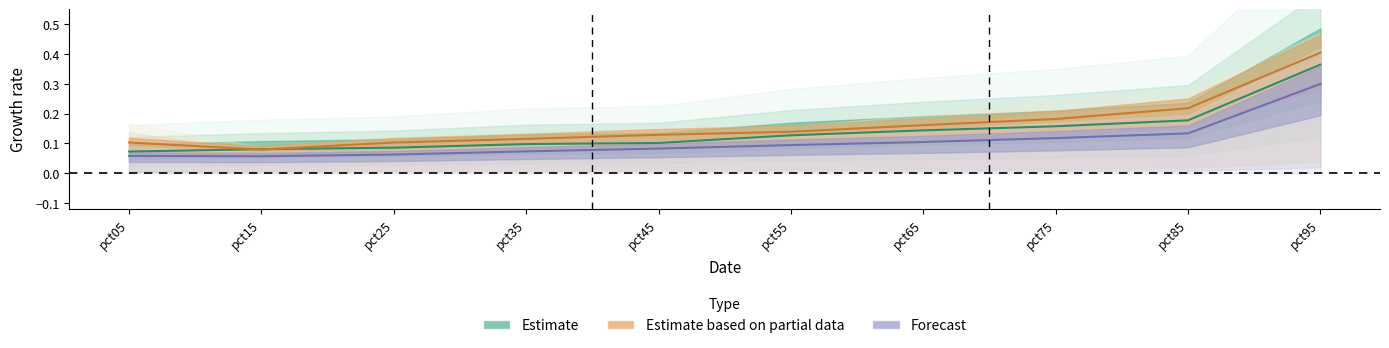

Reading right to left, extract all data points from this chart.

Estimate: 0.4	0.2	0.2	0.1	0.1	0.1	0.1	0.1	0.1	0.1
Estimate based on partial data: 0.4	0.2	0.2	0.2	0.1	0.1	0.1	0.1	0.1	0.1
Forecast: 0.3	0.1	0.1	0.1	0.1	0.1	0.1	0.1	0.1	0.1